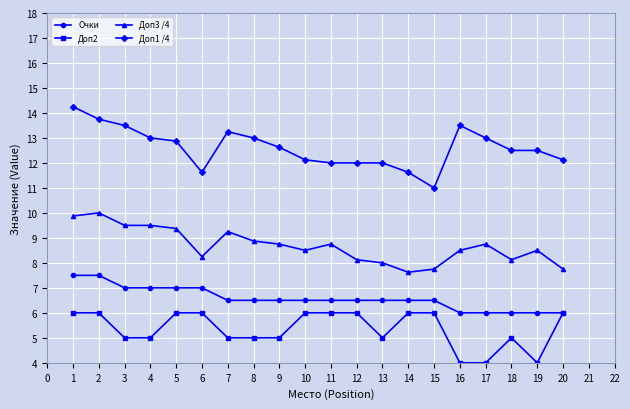

What is the highest value of the Доп3 /4 series?

10.0